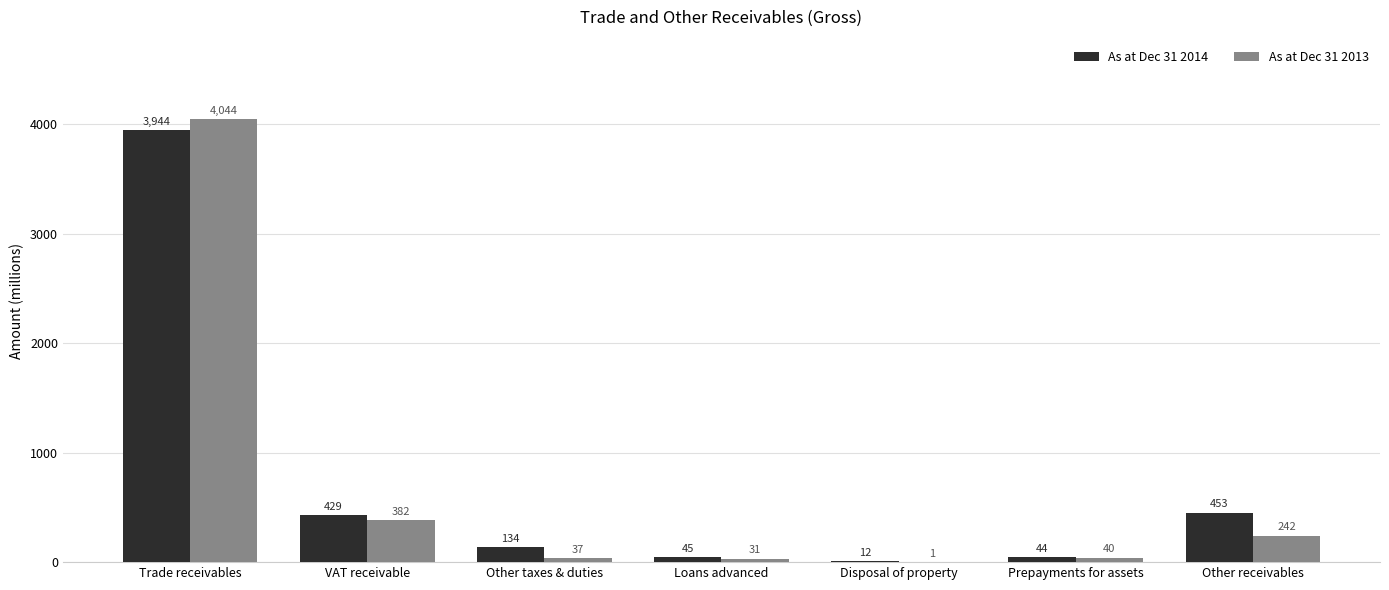

How many distinct data groups are displayed?

2